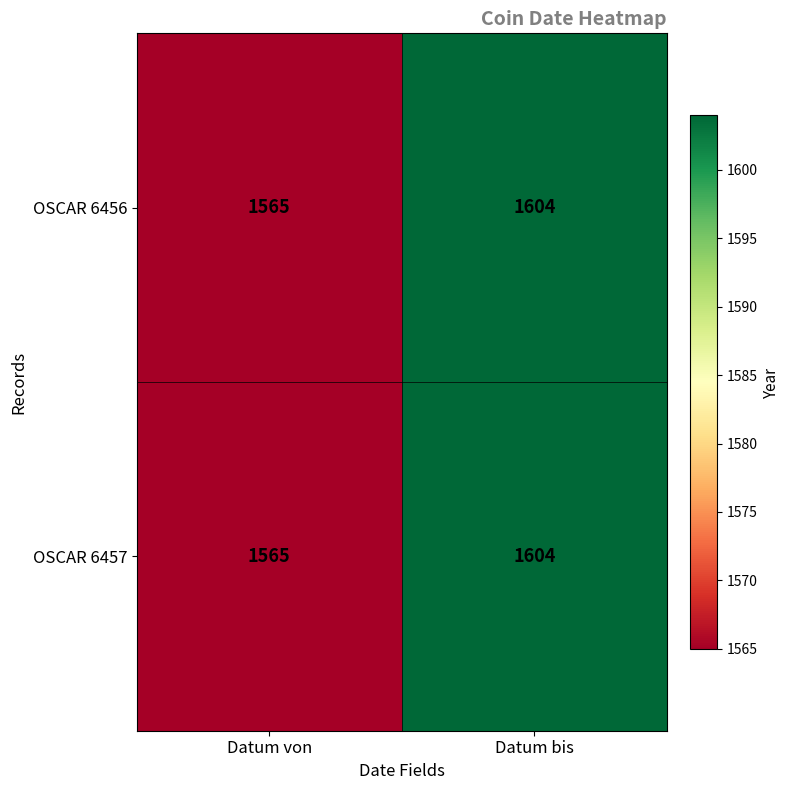

At how many categories does at least one series exceed 1599?

1